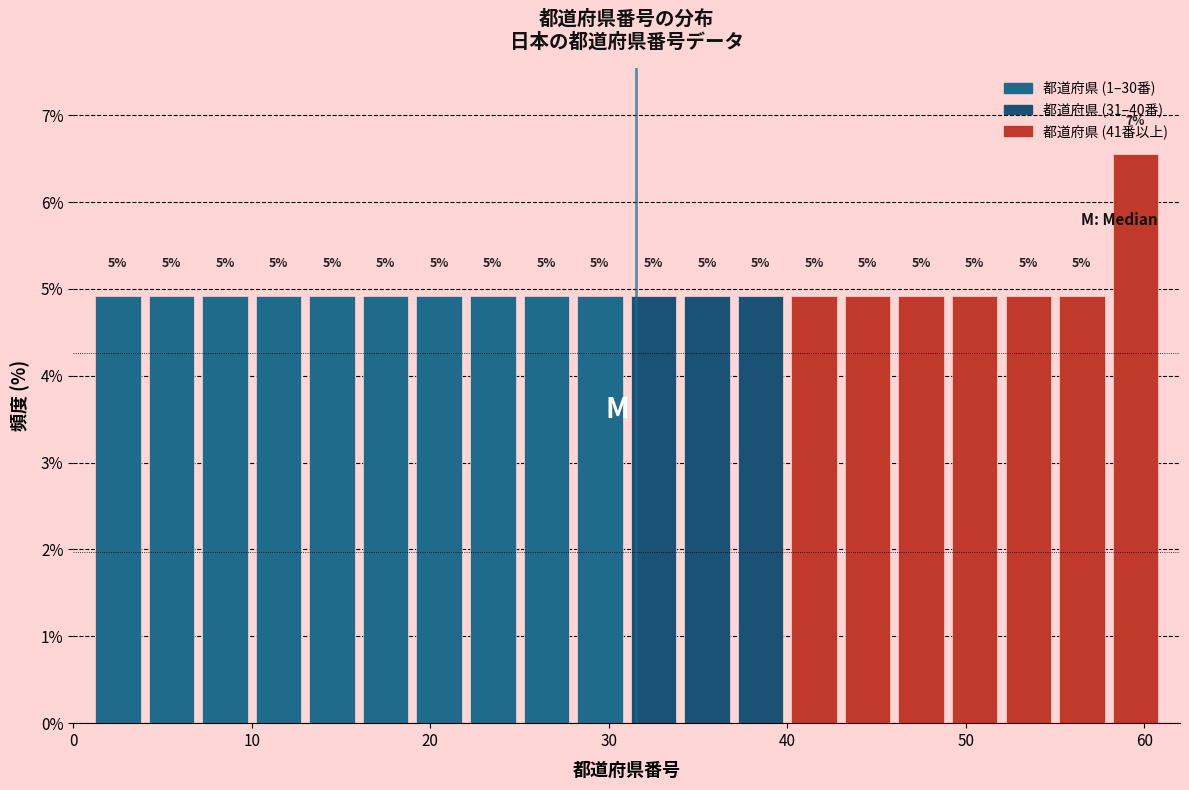

Around what value on the x-axis is the tallest bar? Give the approximate position of its centre, as read against the axis.

60